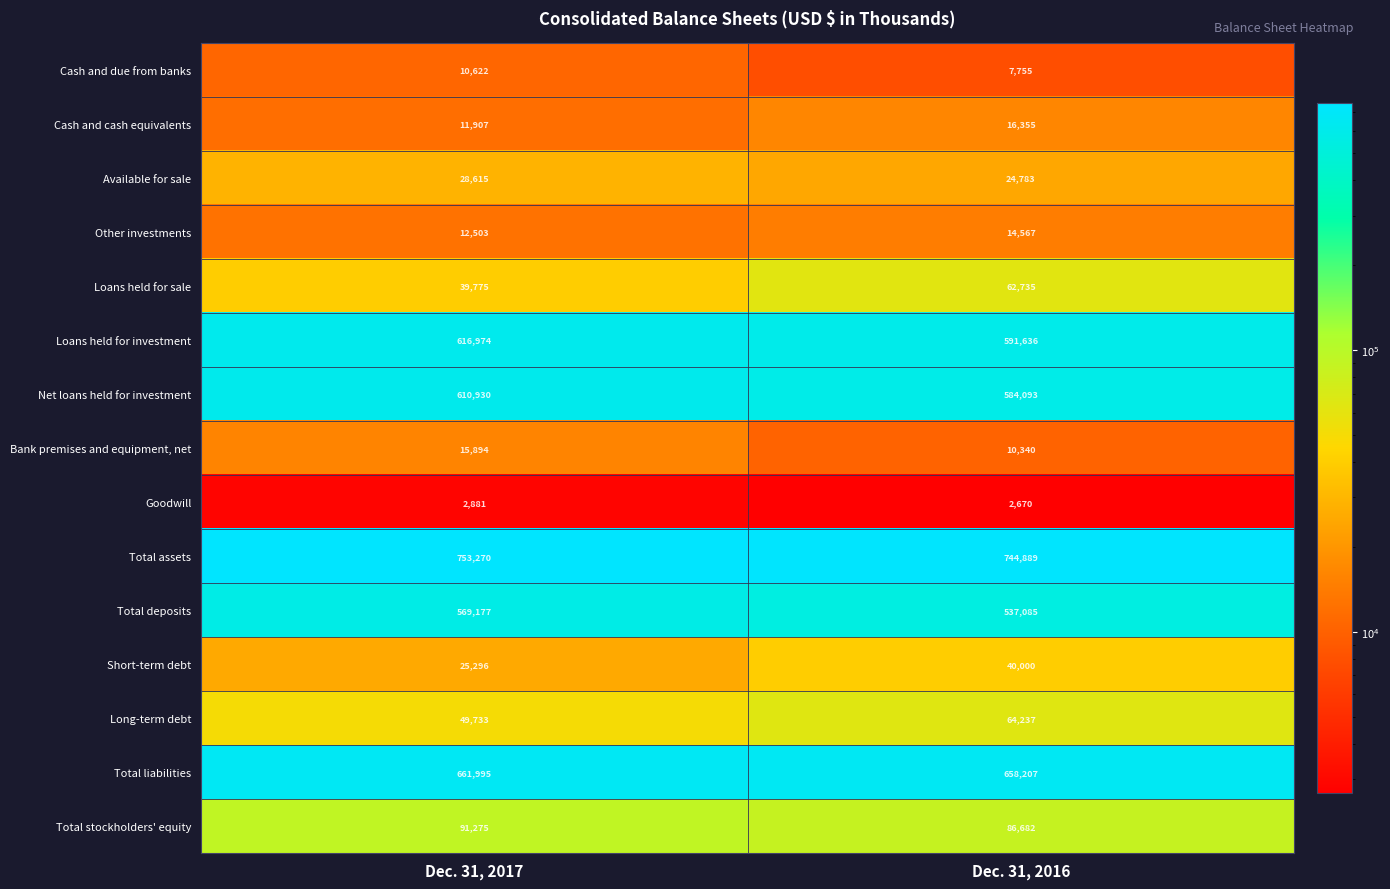

Rank the categories by Total stockholders' equity value from lowest to highest.

Dec. 31, 2016, Dec. 31, 2017